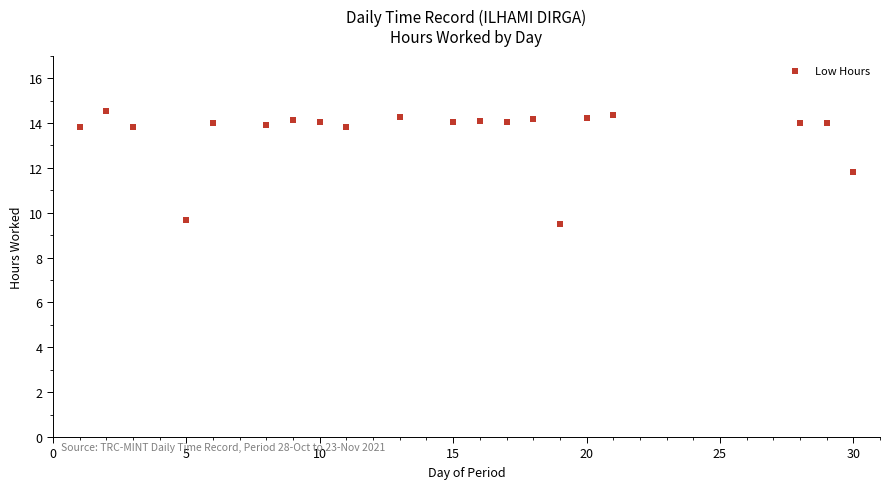

What is the range of X values (max minus min)?

29.0